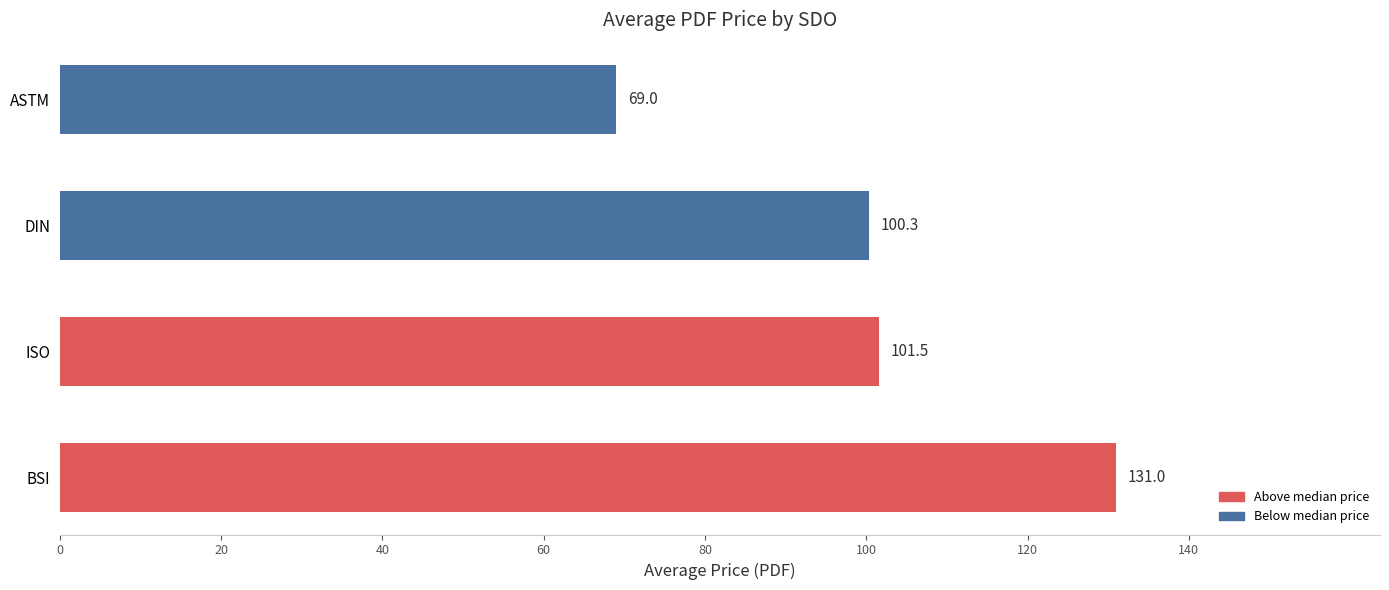

What is the sum of the values at BSI and ASTM?

200.0